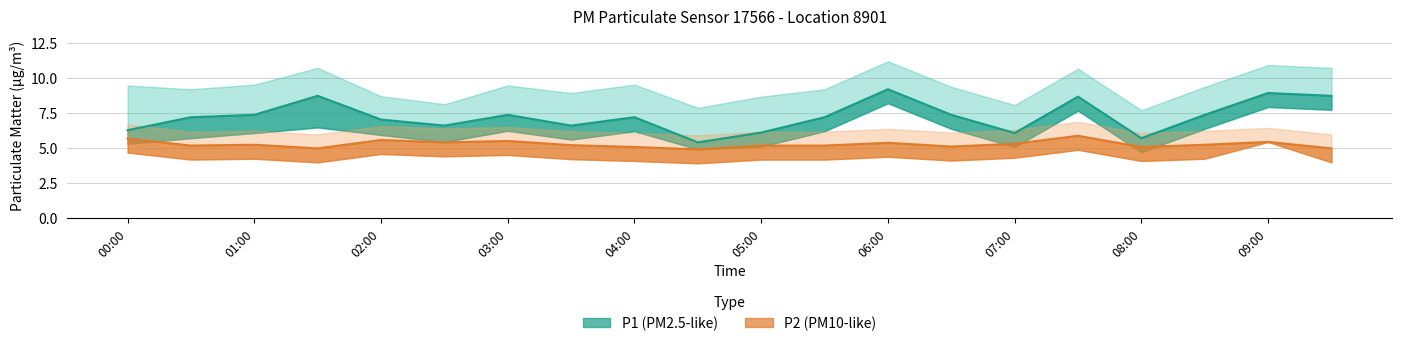

At which category is the sum across all series the highest?

09:00